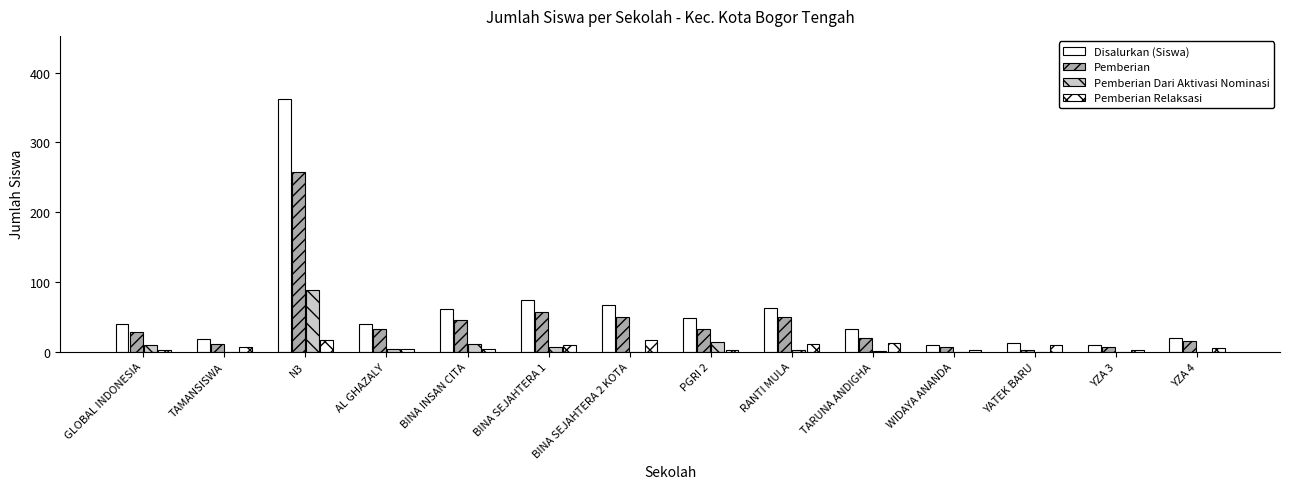

Count the number of categories in the chart.

14